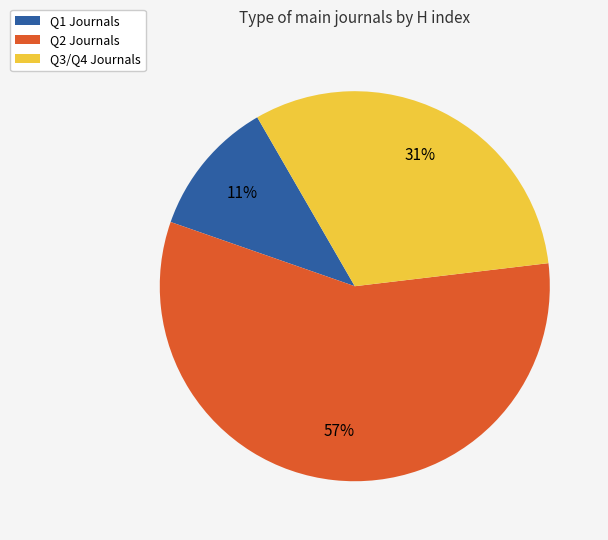

Does any single category account for the majority?

Yes